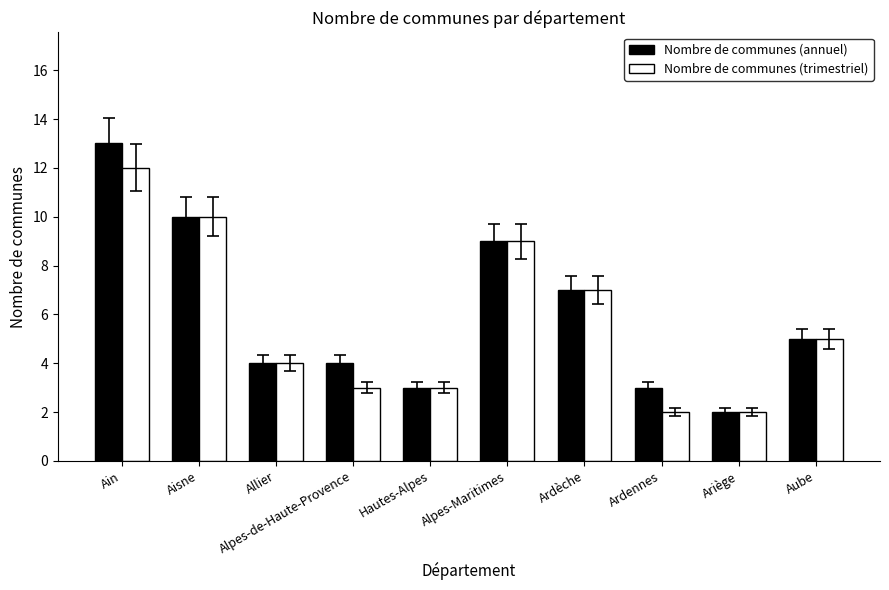

At which label does Nombre de communes (annuel) first exceed 5?

Ain